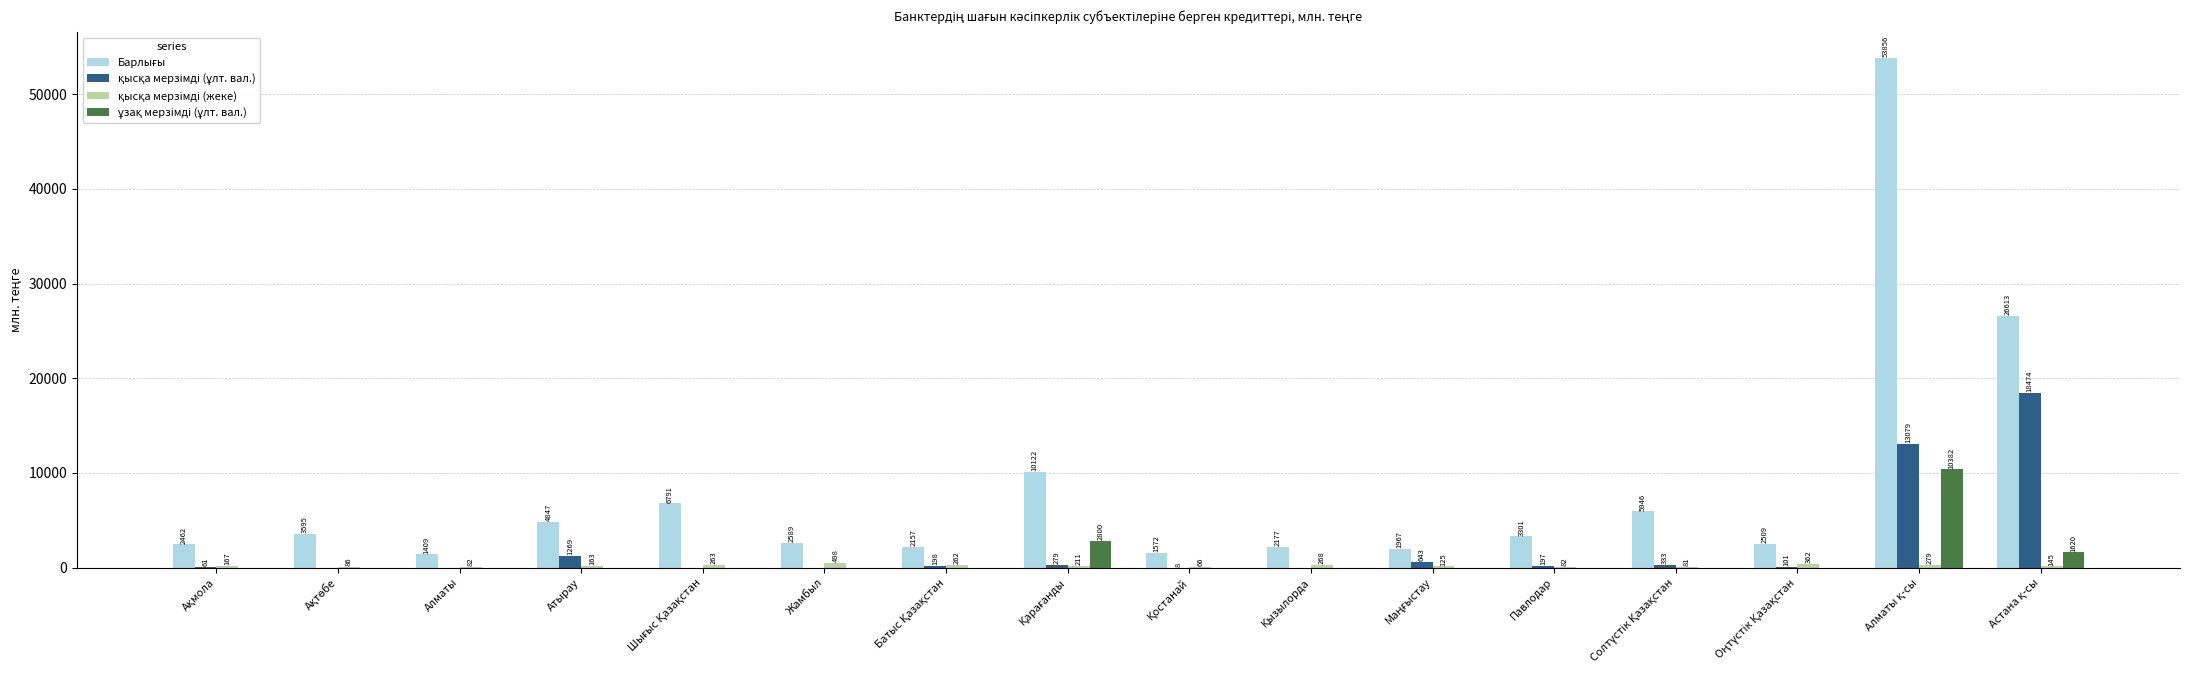

What is the greatest value displayed?

53855.6